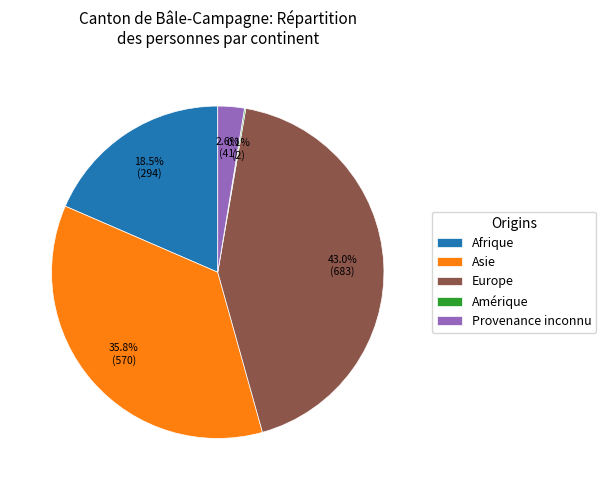

To the nearest percent, what portion does Asie represent?

36%